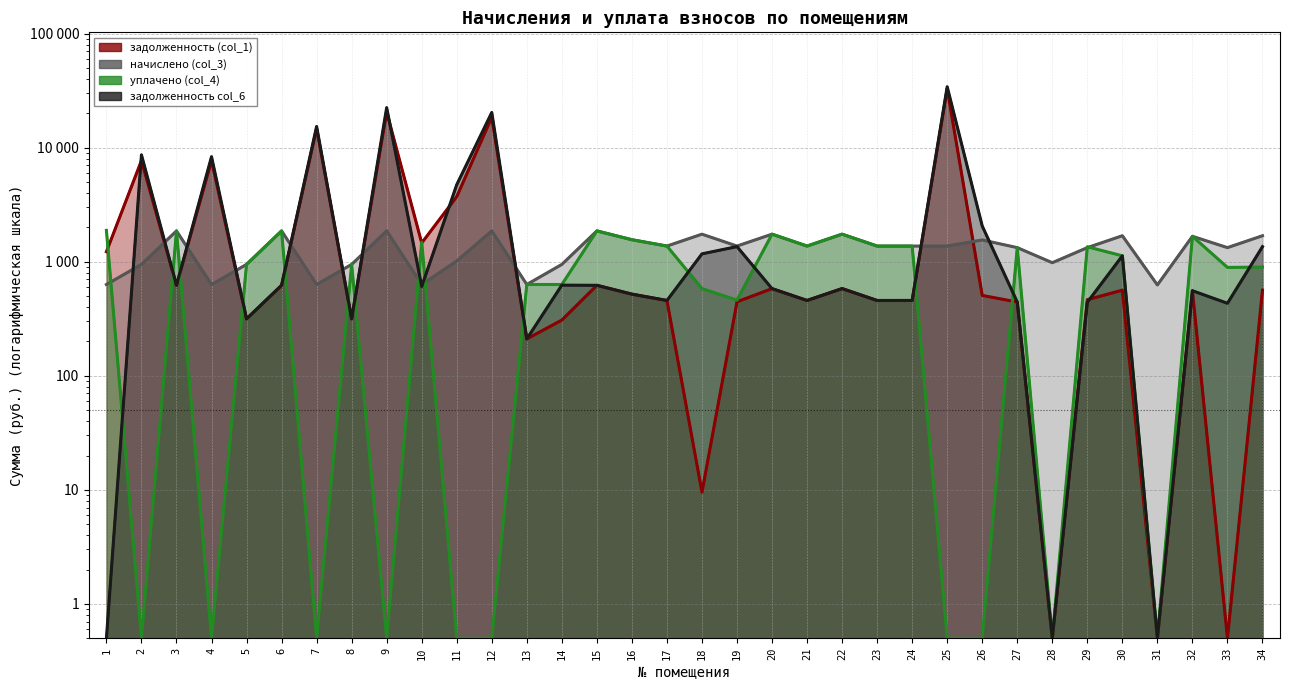

Does the chart display data point markers on the line(s)?

No